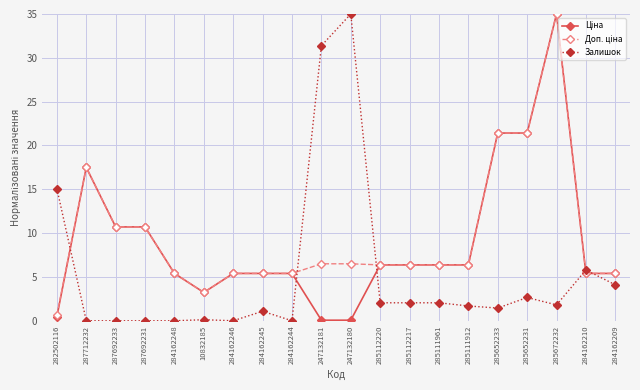

The value of Залишок at 10832185 is 0.1. True or false?

True